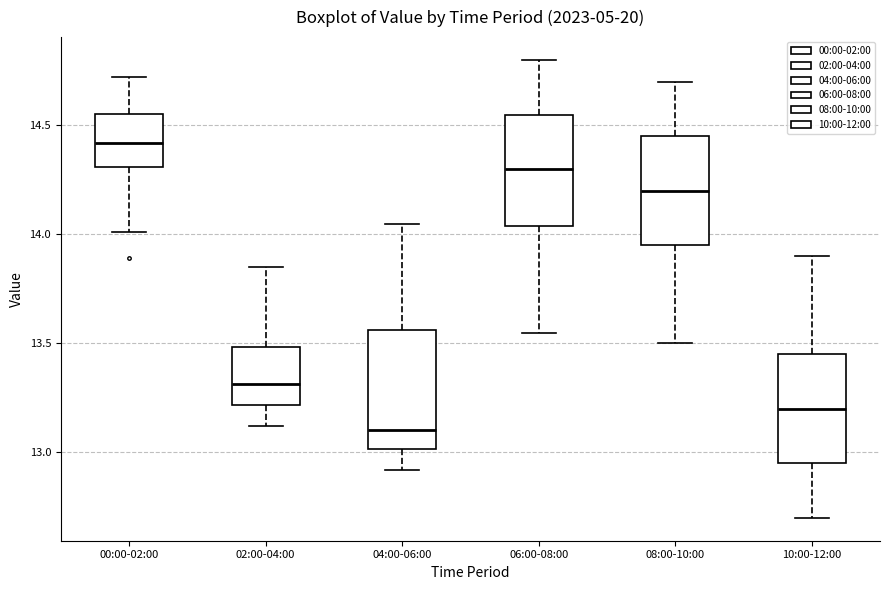

Which box's median line is the highest?

00:00-02:00